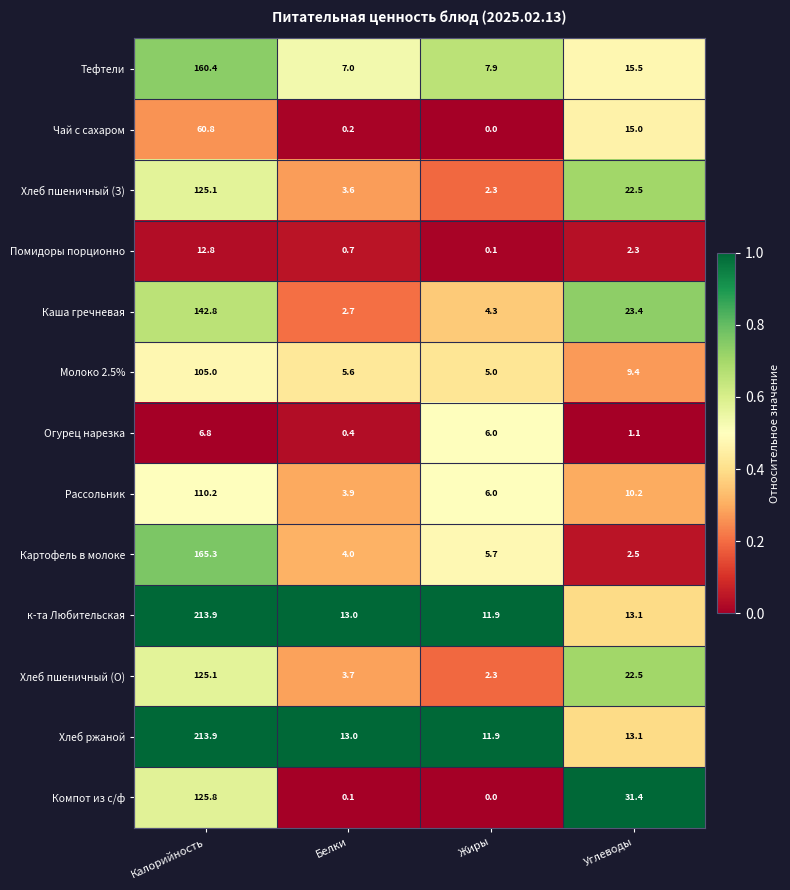

At which category is the sum across all series the highest?

Калорийность